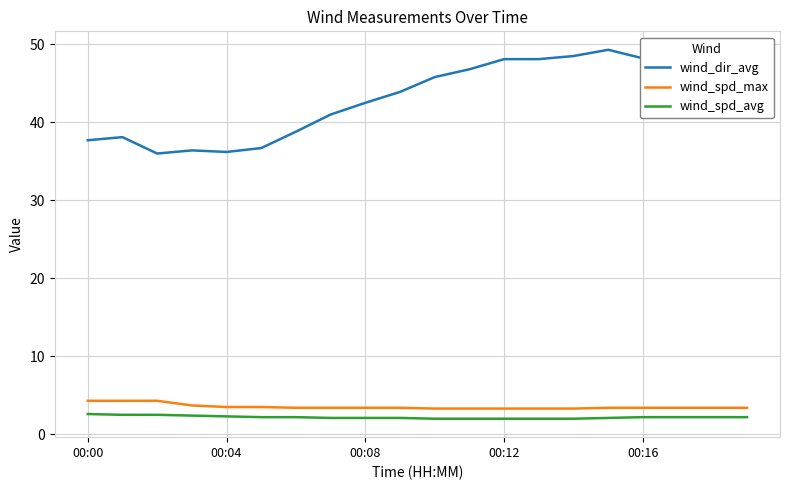

How many series are shown in this chart?

3